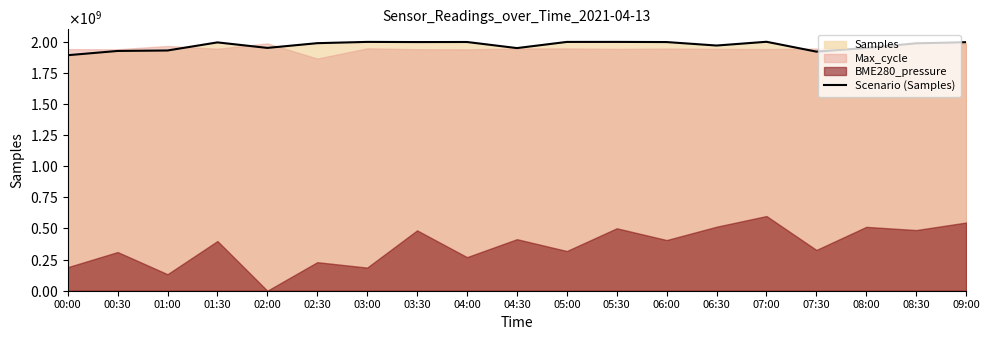

Reading left to right, transcribe all the data shown in this chart.

1892090232.4	1926335512.7	1930050097.6	1995064957.1	1950784297.1	1988841527.3	1999038804.4	1997717585.1	1998261017.2	1949335144.8	1998848603.2	1999025218.6	1997788910.6	1969858764.3	2000000000.0	1920844584.1	1950289547.4	1987454643.2	1996756389.6